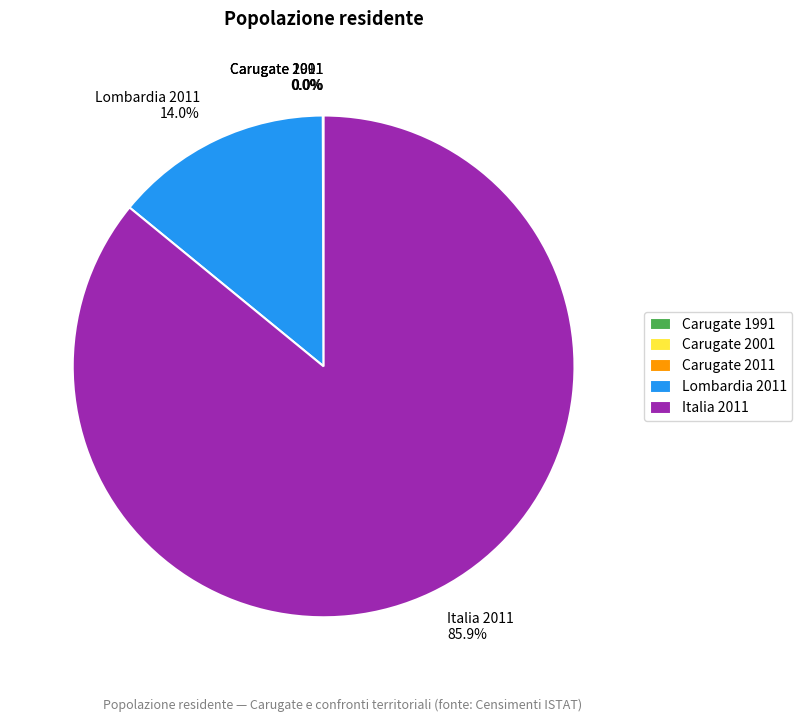

Does Italia 2011 account for over 50% of the chart?

Yes